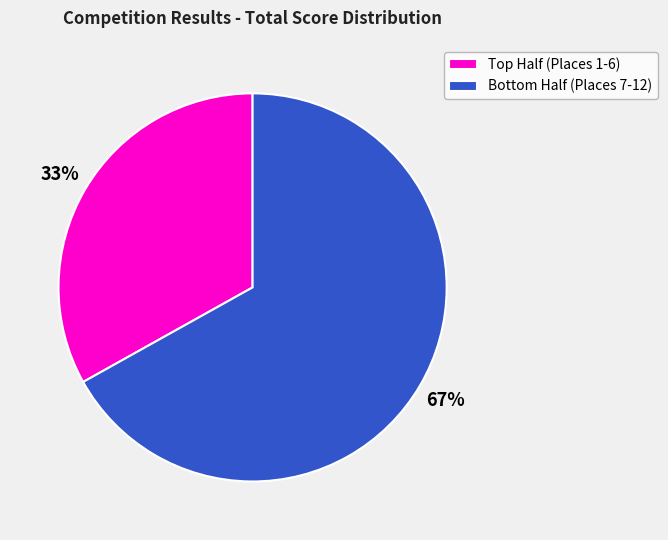

Is there any slice that represents more than half of the pie?

Yes